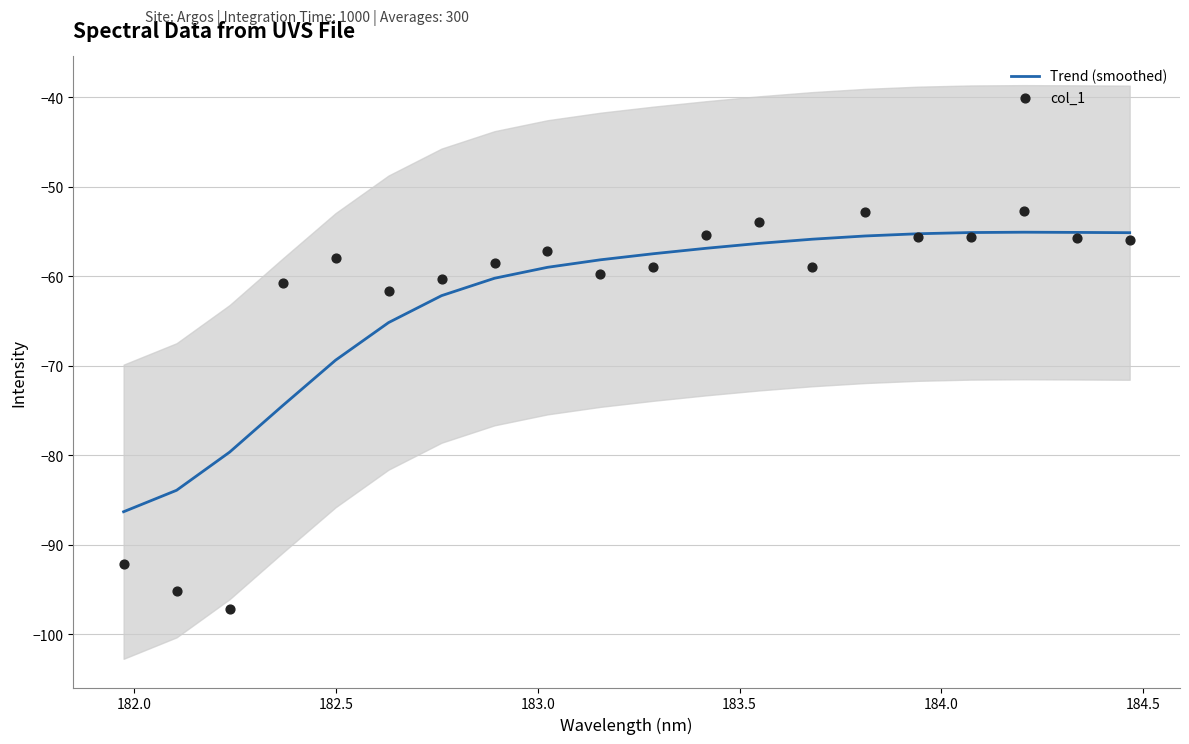

At how many categories does at least one series exceed -74?

17